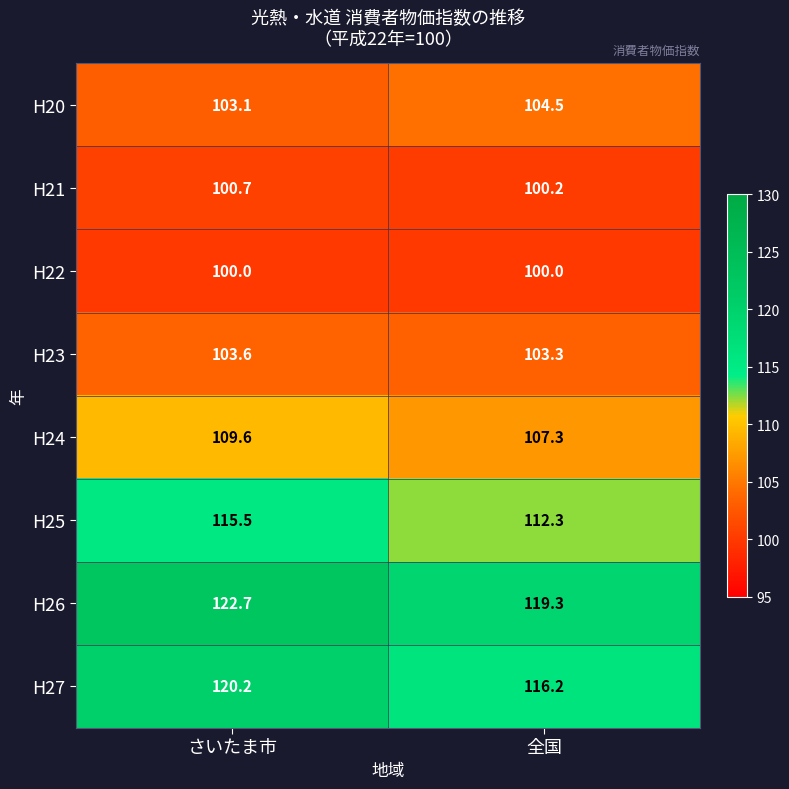

What is the difference between the highest and lowest values at さいたま市?

22.7